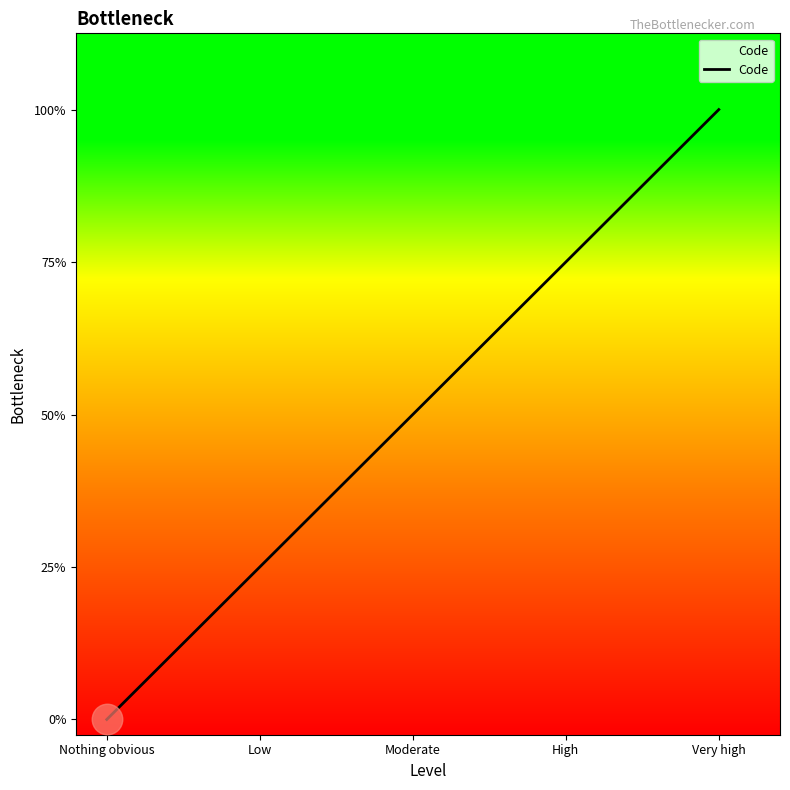

Which has a higher value, Moderate or Low?

Moderate